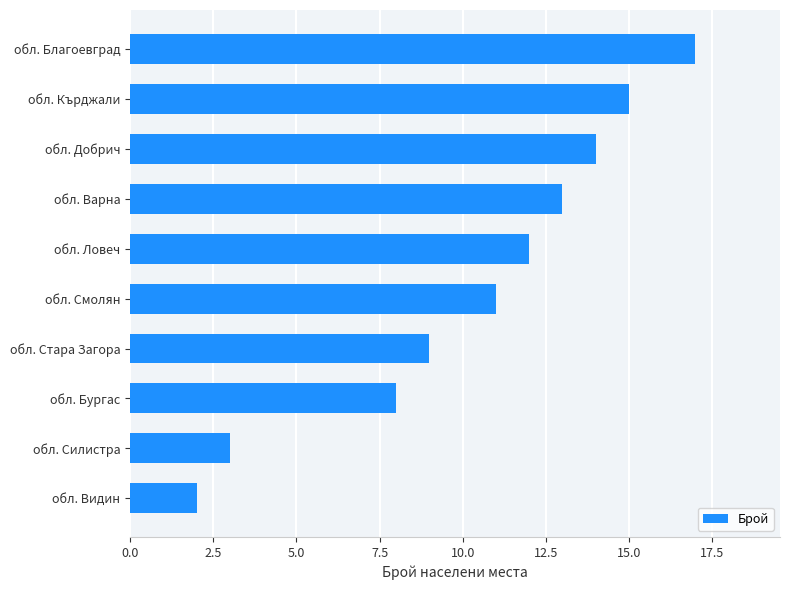

Approximately how many times larger is the value at обл. Бургас compared to обл. Благоевград?

0.5